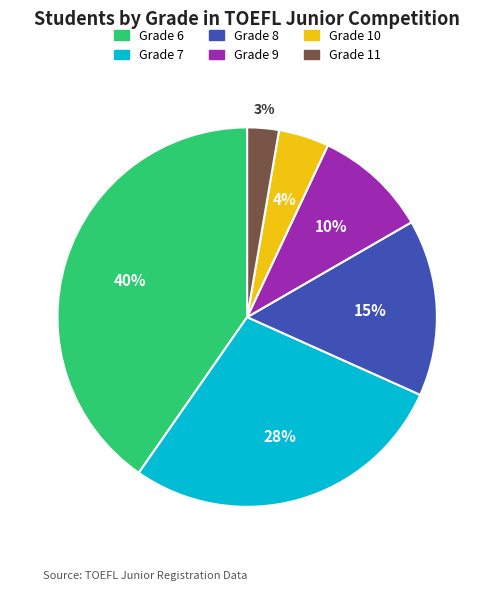

To the nearest percent, what percentage of the pie is Grade 7?

28%